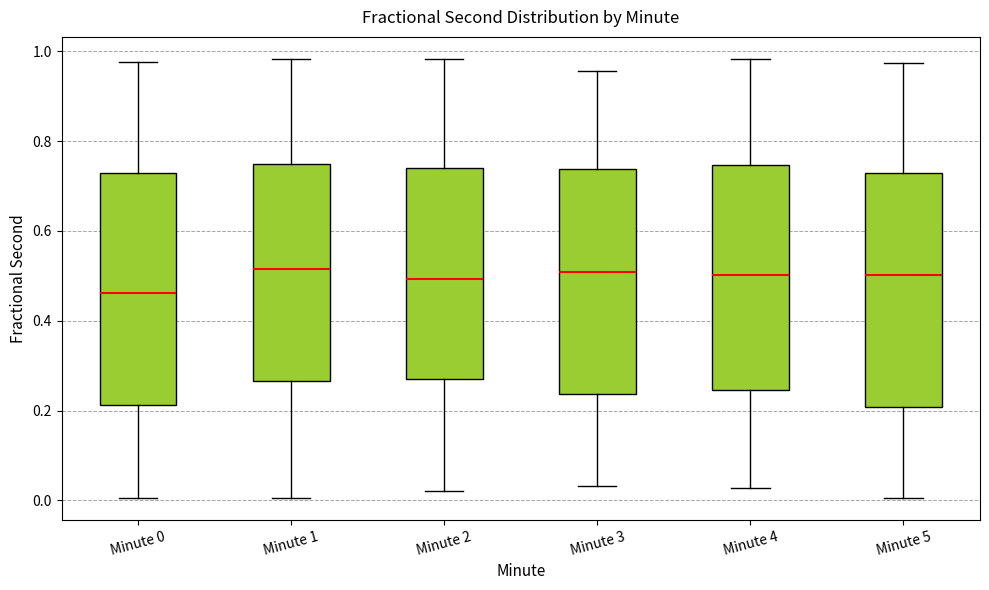

Which box's median line is the lowest?

Minute 0